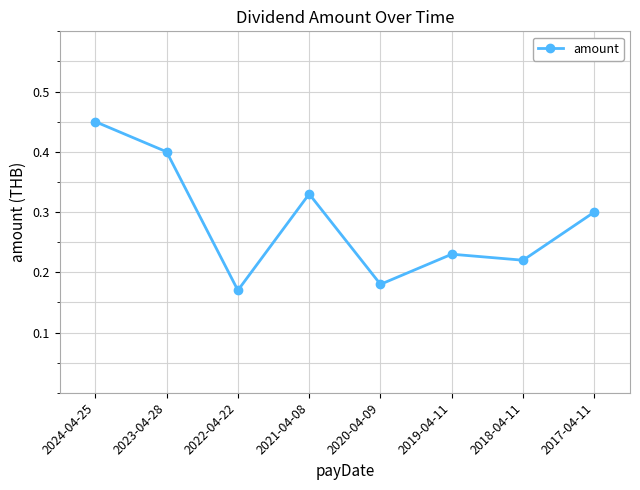

What position from the left is 2020-04-09?

5